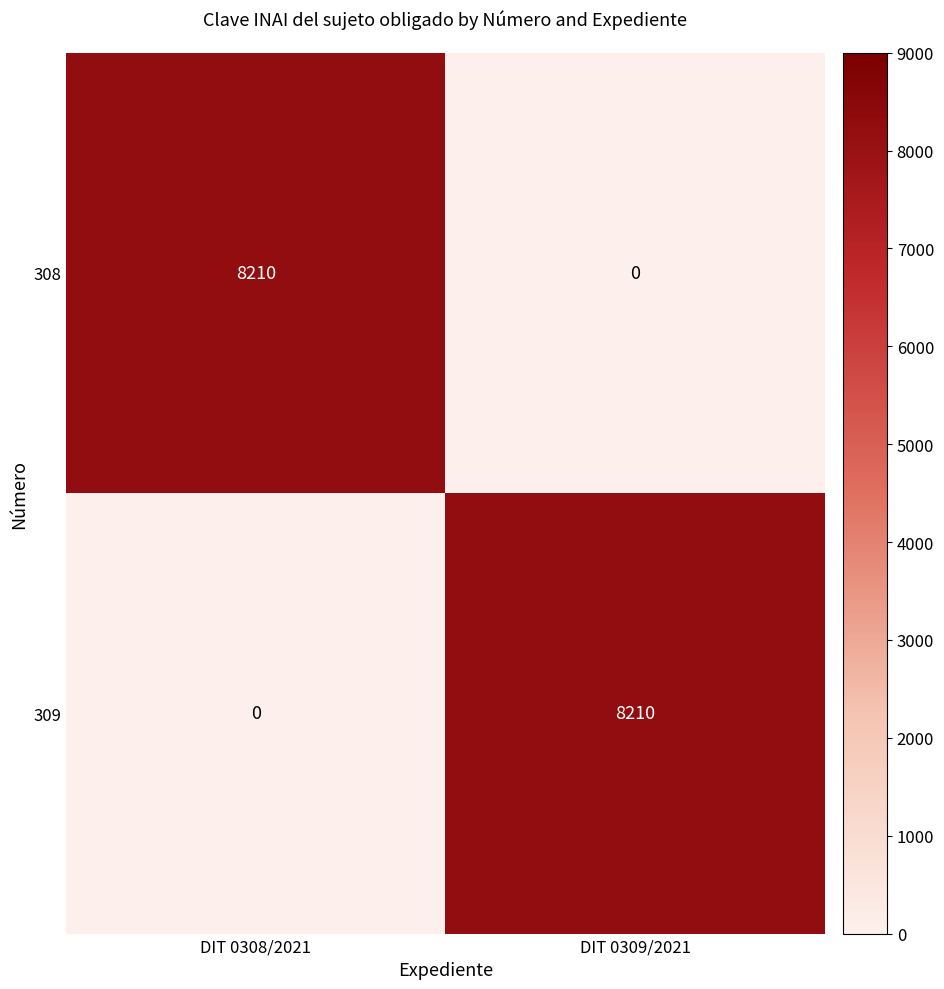

What is the sum of all 309 values?

8210